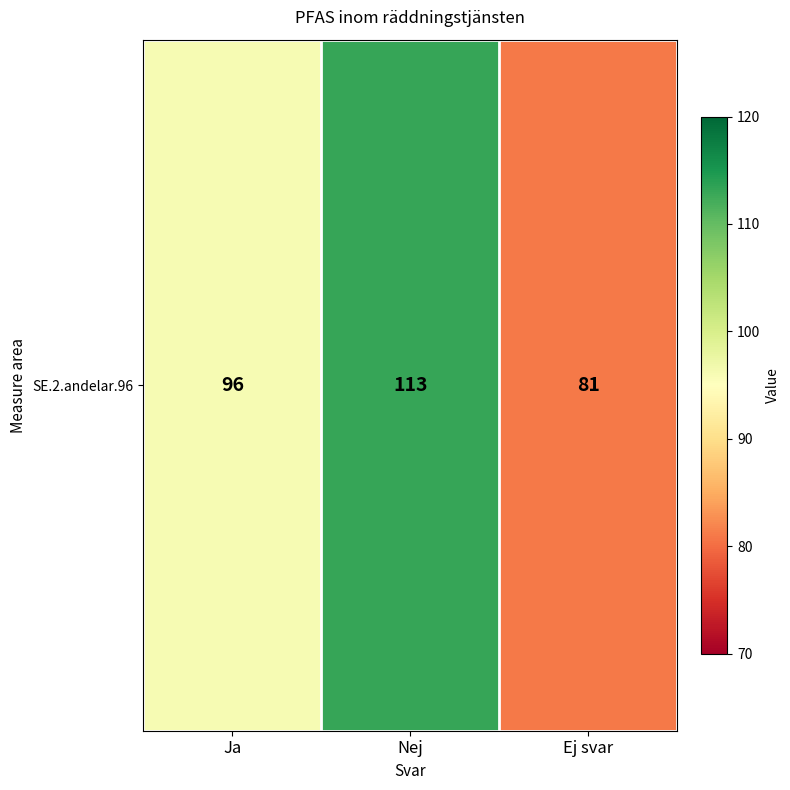

Which label corresponds to the smallest value in the chart?

Ej svar